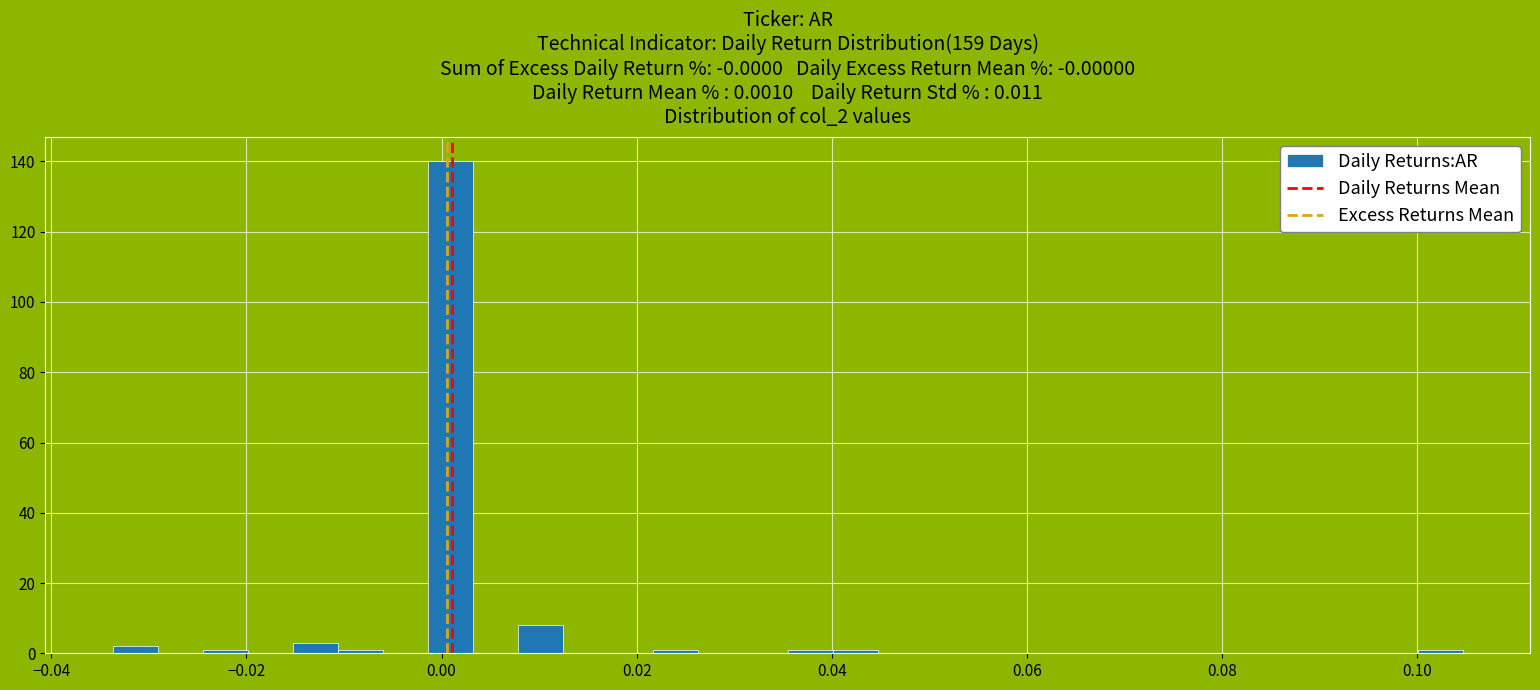

Around what value on the x-axis is the tallest bar? Give the approximate position of its centre, as read against the axis.

0.000